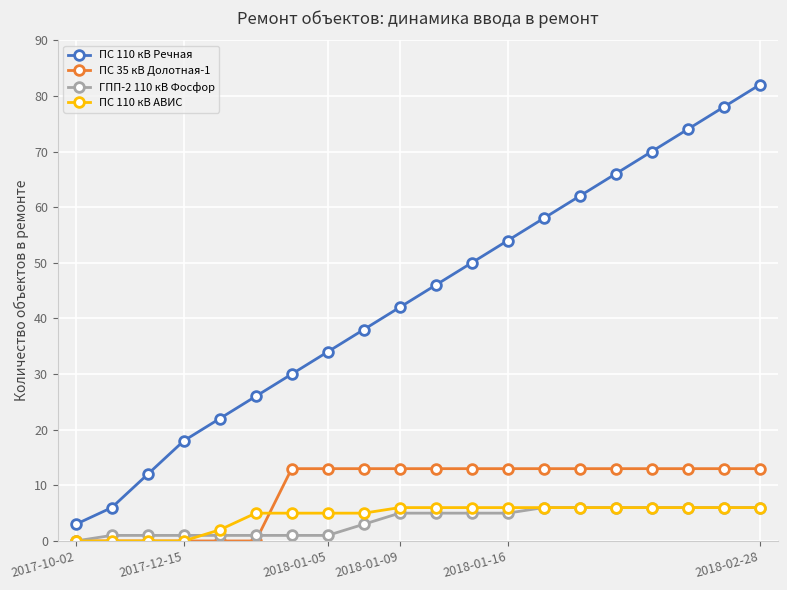

Which series has the largest total across all categories?

ПС 110 кВ Речная